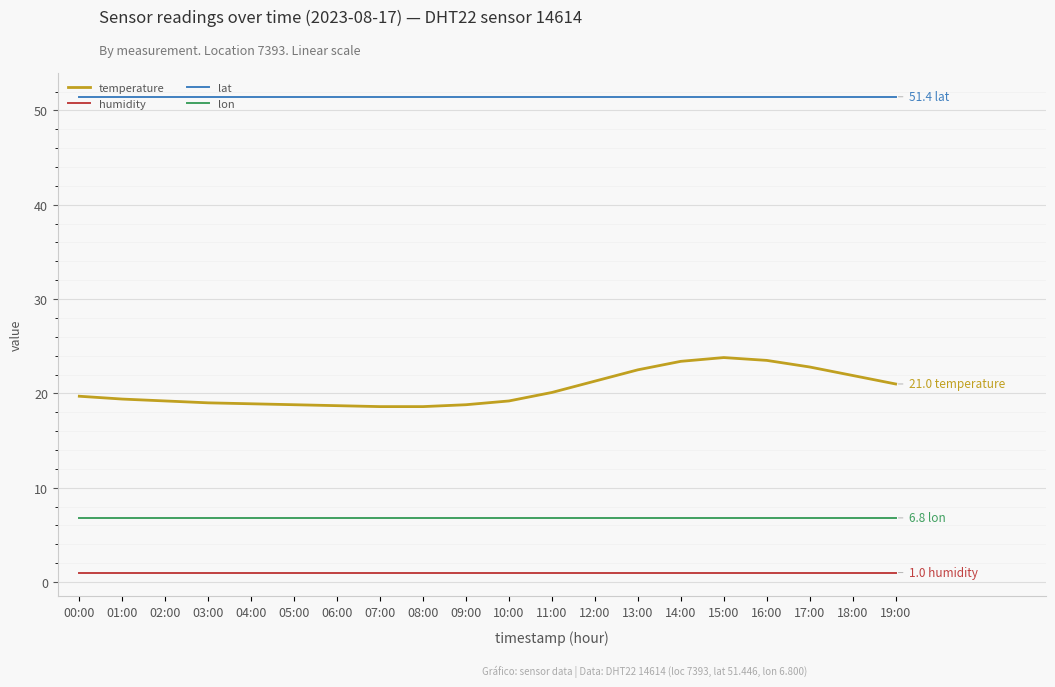

Which series has the largest range (max minus min)?

temperature